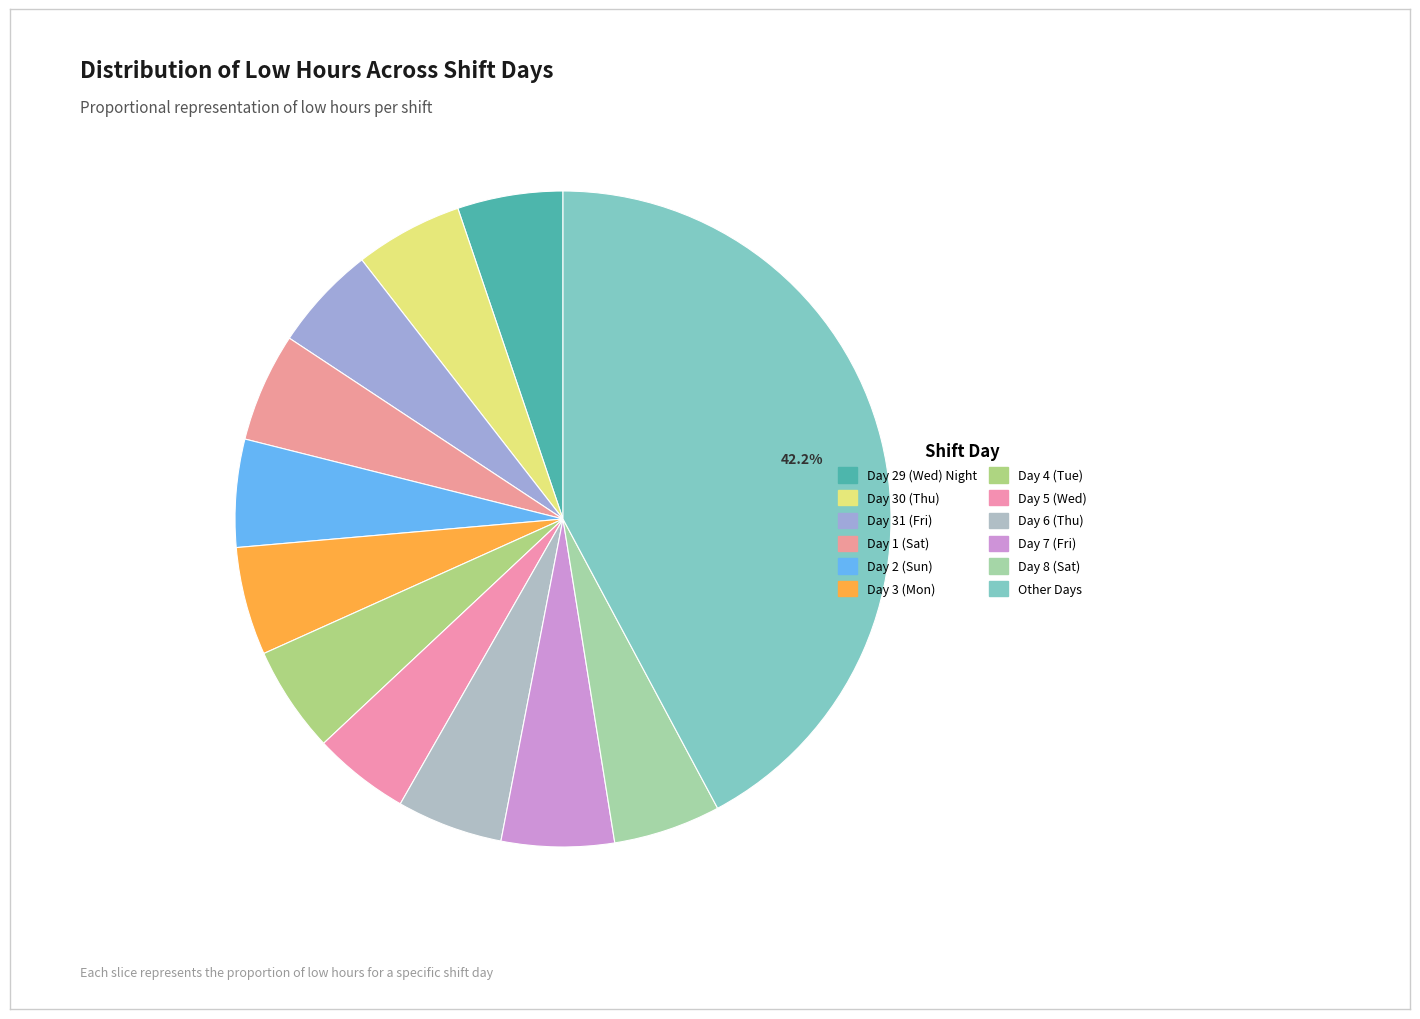

How many slices are in this pie chart?

12